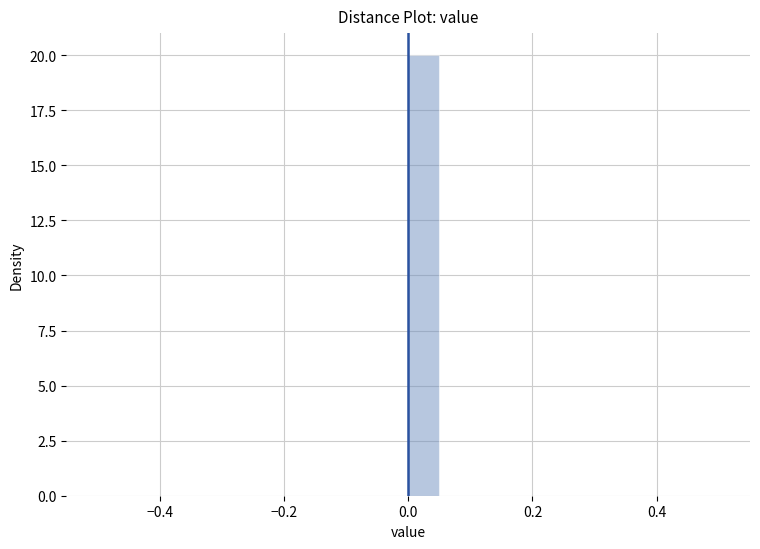

Read against the x-axis, roughly where is the centre of the tallest bar?

0.02